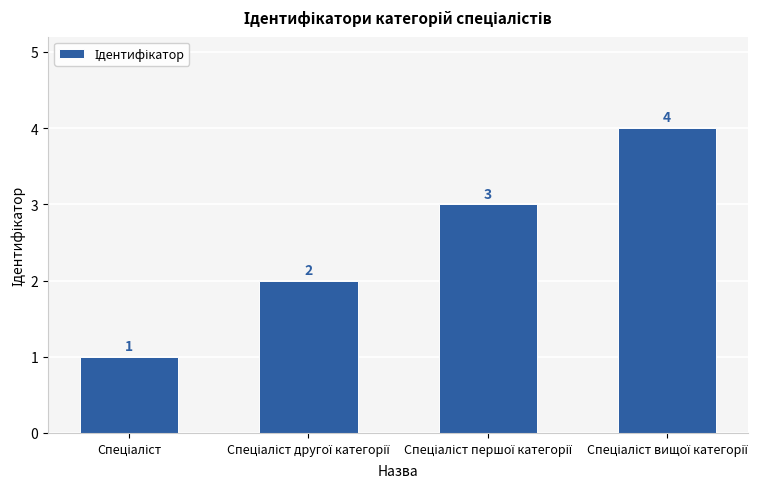

What is the value of the 2nd bar from the left?

2